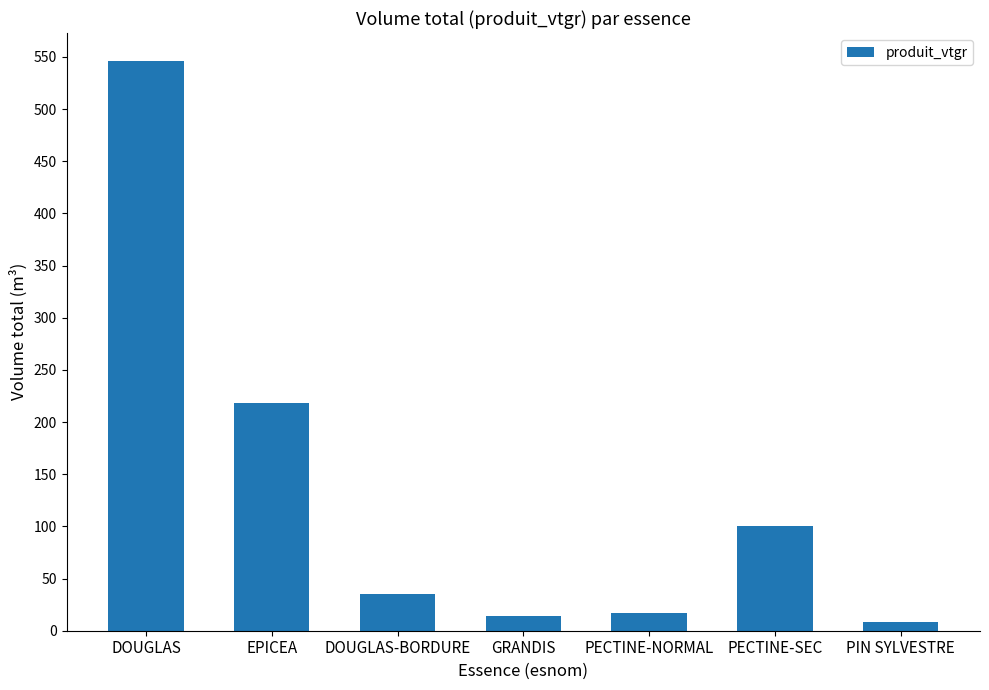

Reading right to left, transcribe all the data shown in this chart.

PIN SYLVESTRE=8.7	PECTINE-SEC=100.0	PECTINE-NORMAL=16.6	GRANDIS=14.3	DOUGLAS-BORDURE=35.0	EPICEA=218.0	DOUGLAS=545.6